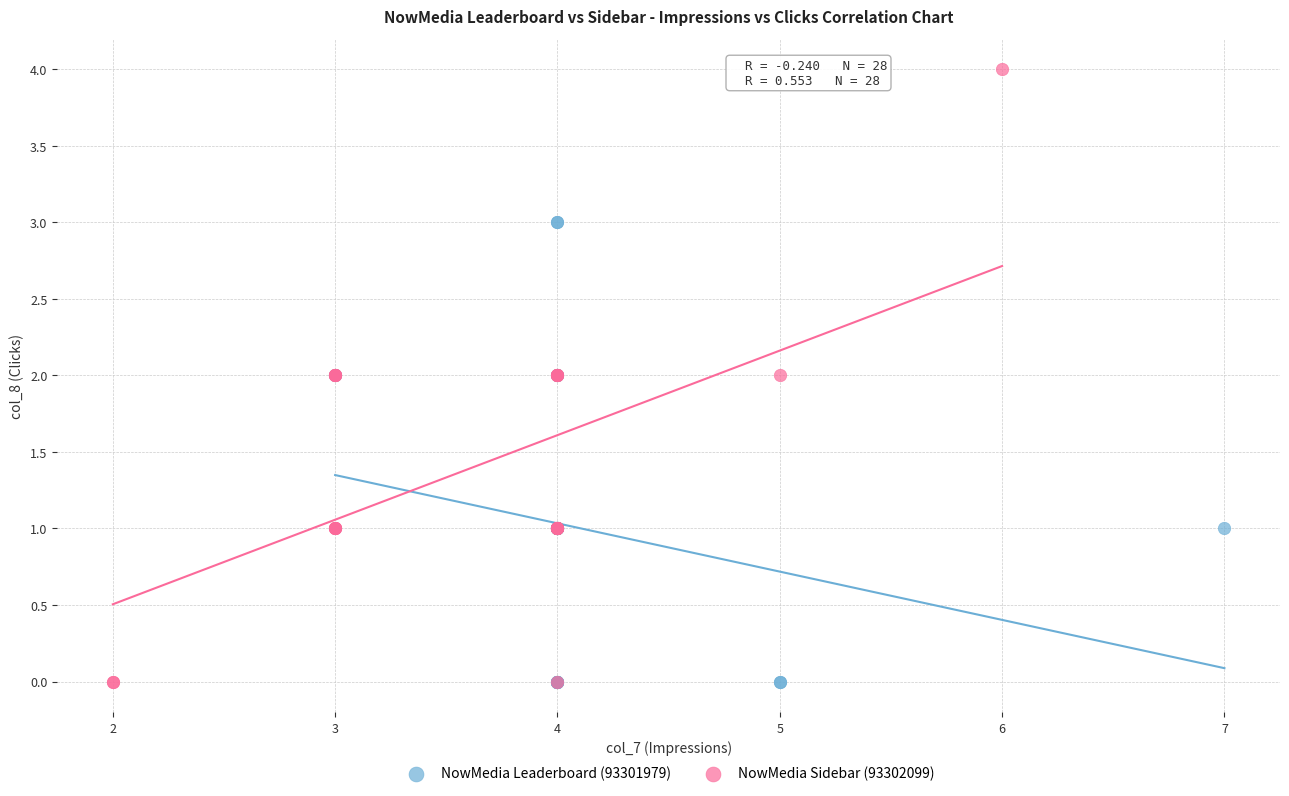

Which series has the largest Y range (max minus min)?

NowMedia Sidebar (93302099)